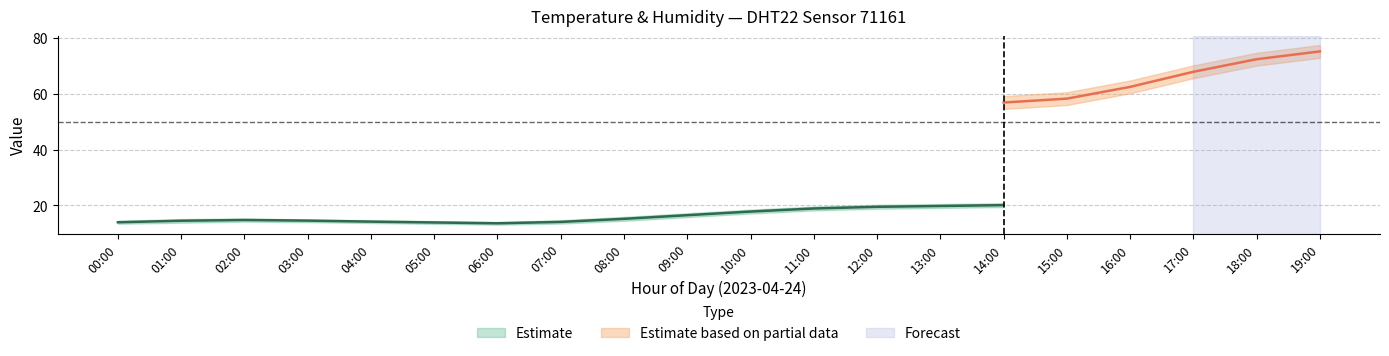

What is the label of the 1st point from the right?

19:00